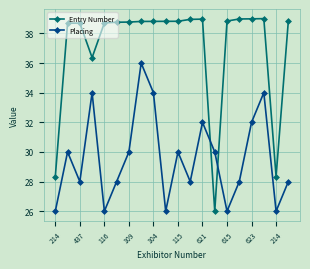

What is the maximum value for Entry Number?

39.0